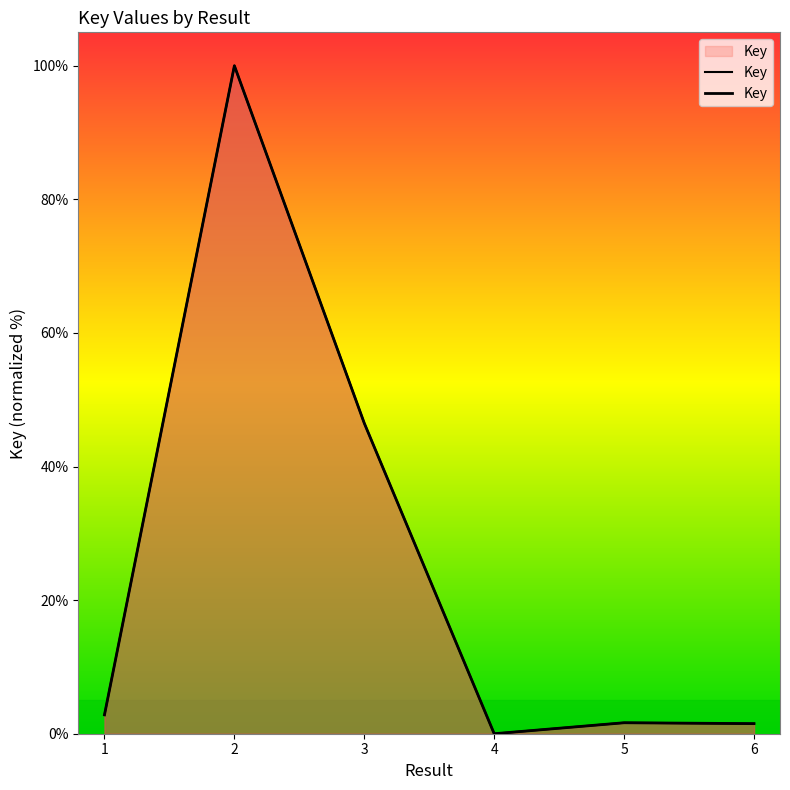

What is the sum of all values?

152.5